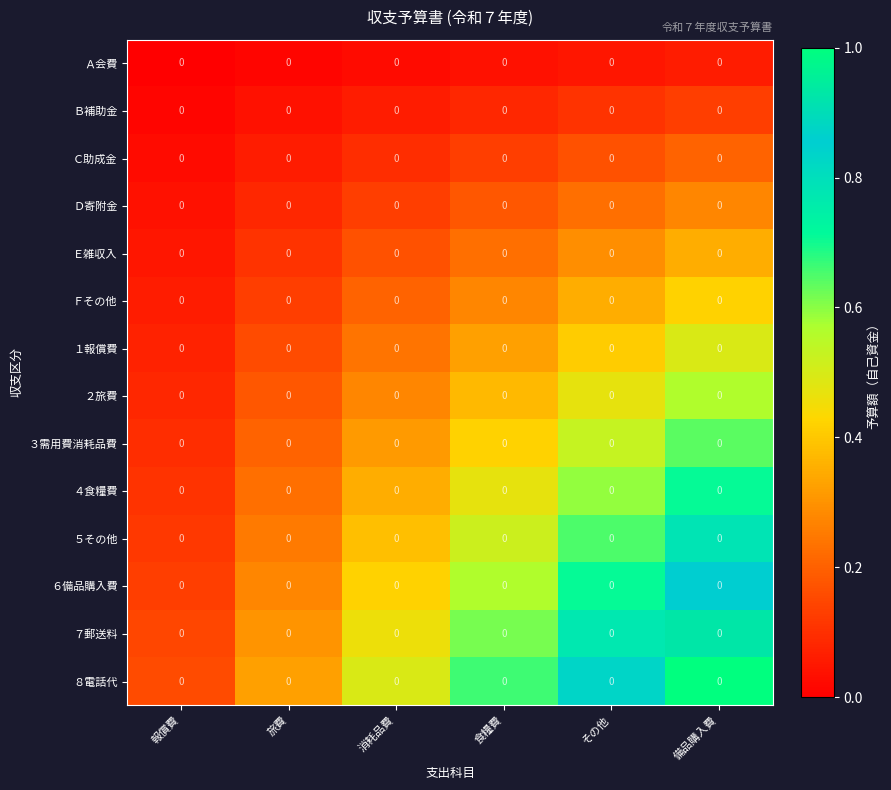

Is the value of ６備品購入費 at 備品購入費 greater than the value of ８電話代 at 消耗品費?

Yes